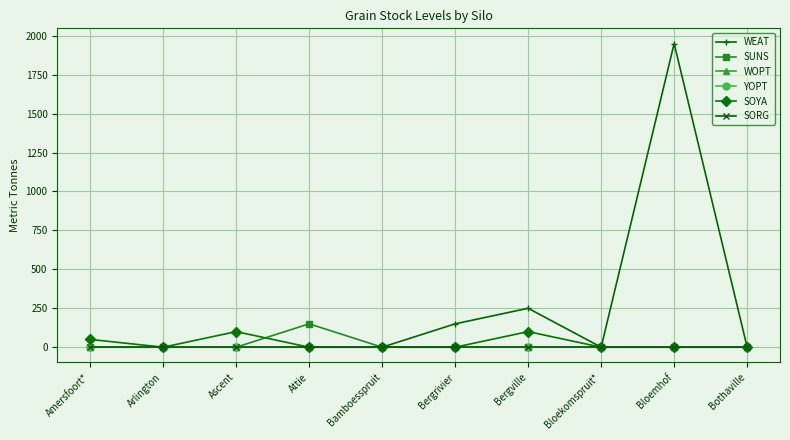

At which label does SUNS reach its peak?

Attie